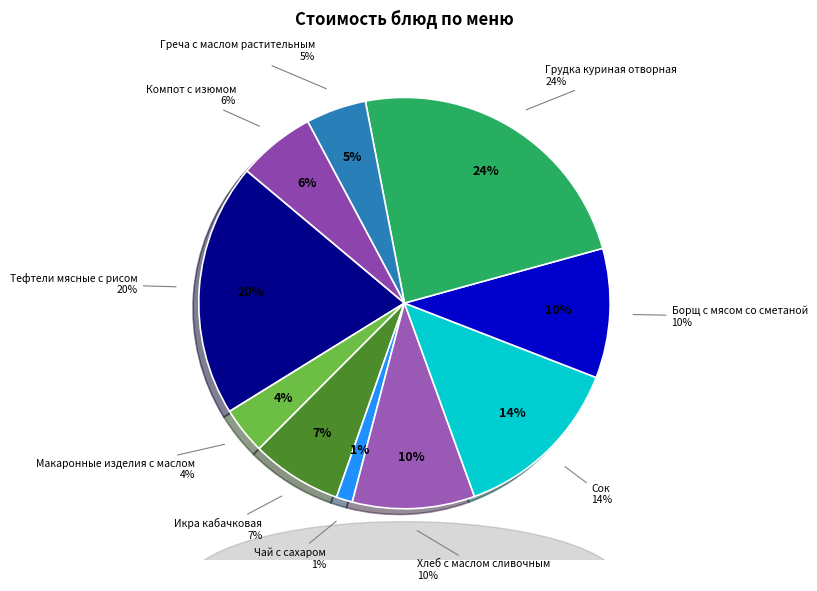

Which has a higher value, Грудка куриная отворная or Макаронные изделия с маслом?

Грудка куриная отворная